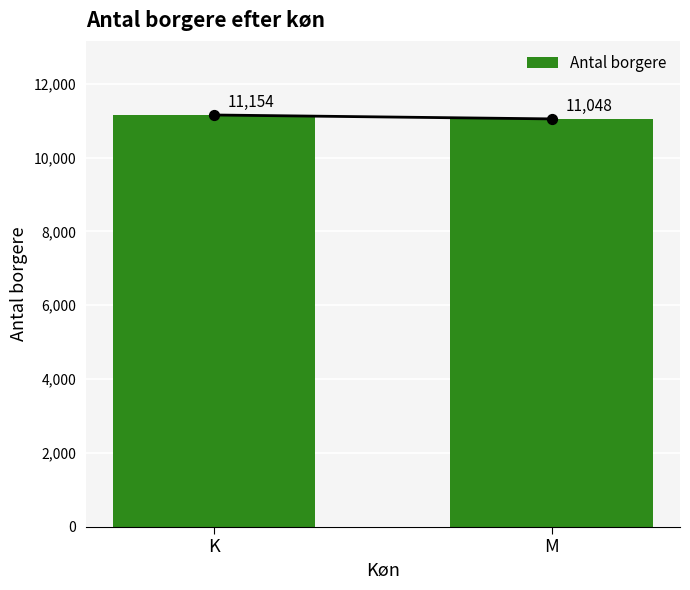

What is the change in value from K to M?

-106